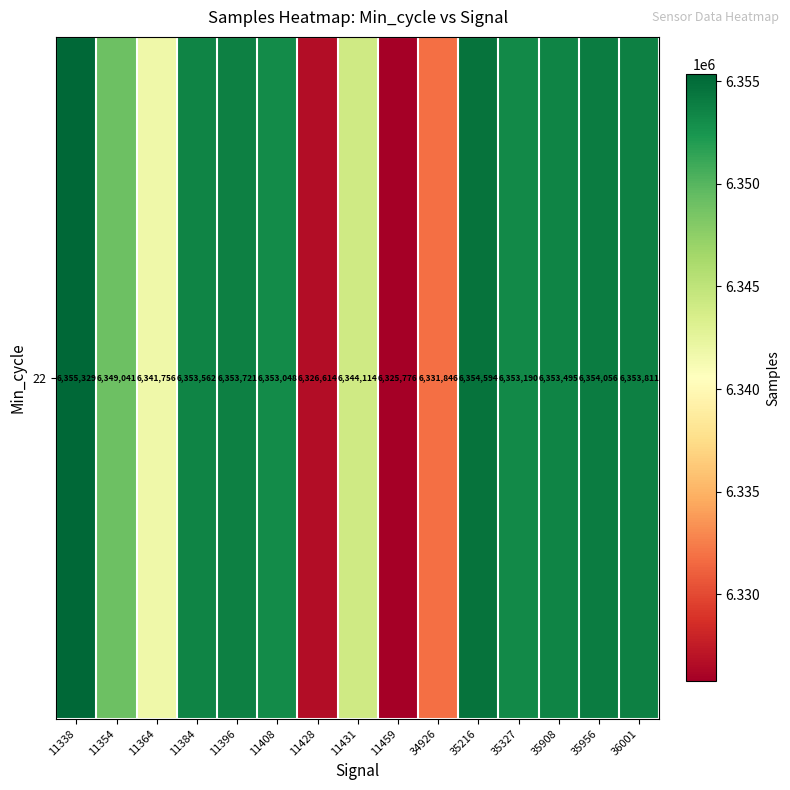

Between 35956 and 11396, which is larger?

35956